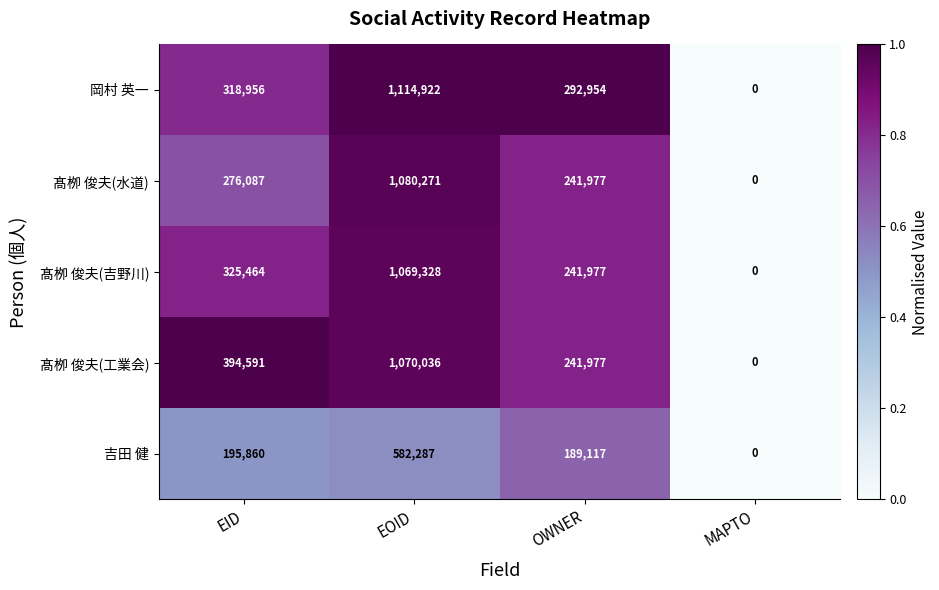

Reading left to right, transcribe all the data shown in this chart.

岡村 英一: EID=318956	EOID=1114922	OWNER=292954	MAPTO=0
髙栁 俊夫(水道): EID=276087	EOID=1080271	OWNER=241977	MAPTO=0
髙栁 俊夫(吉野川): EID=325464	EOID=1069328	OWNER=241977	MAPTO=0
髙栁 俊夫(工業会): EID=394591	EOID=1070036	OWNER=241977	MAPTO=0
吉田 健: EID=195860	EOID=582287	OWNER=189117	MAPTO=0